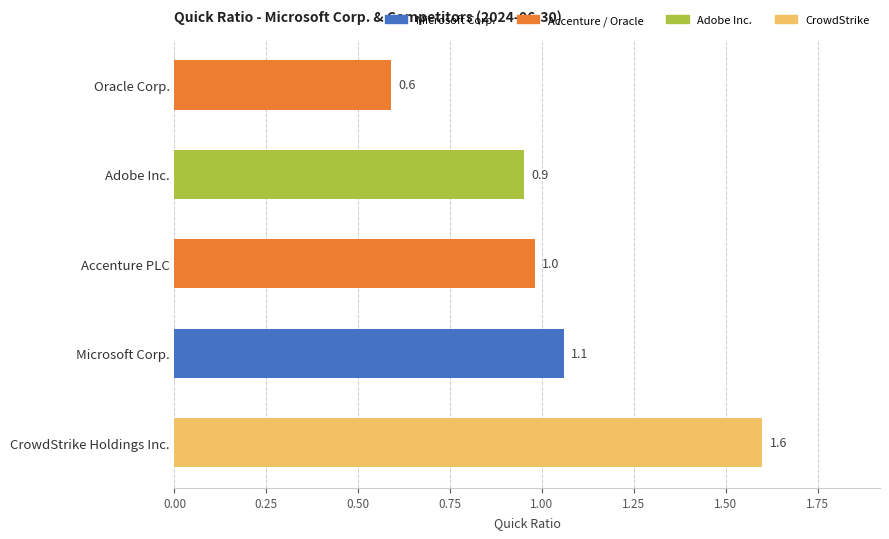

What is the smallest value displayed?

0.6